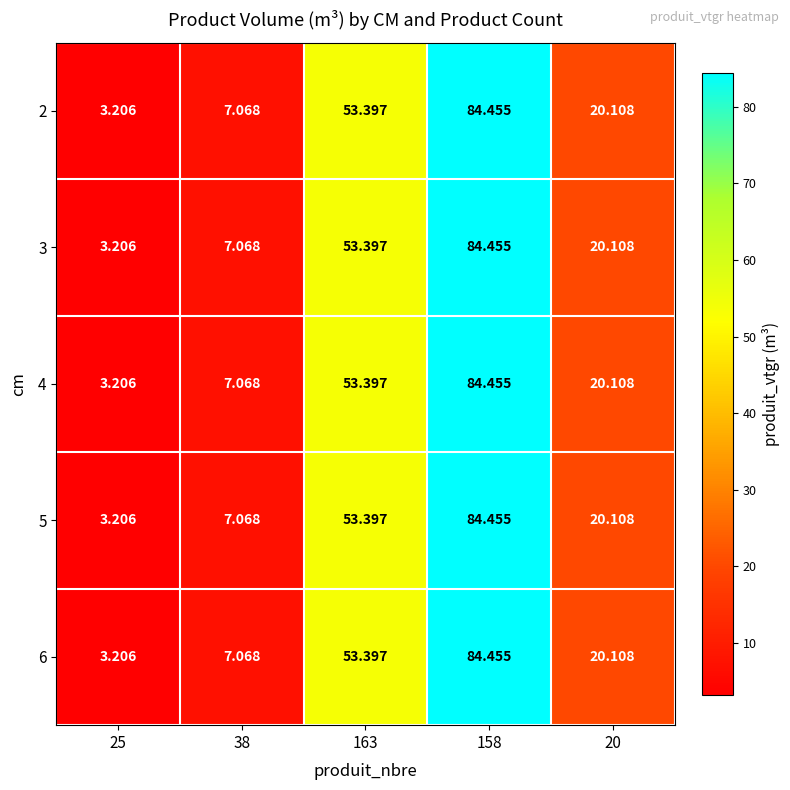

Is the value of 4 at 38 greater than the value of 5 at 25?

Yes